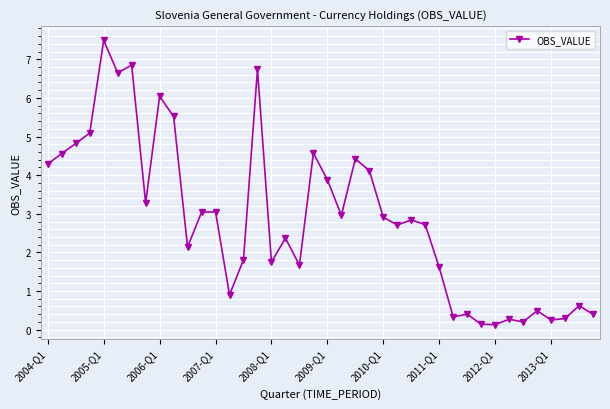

True or false: there are more than 2 points higher than both neighbors.

True